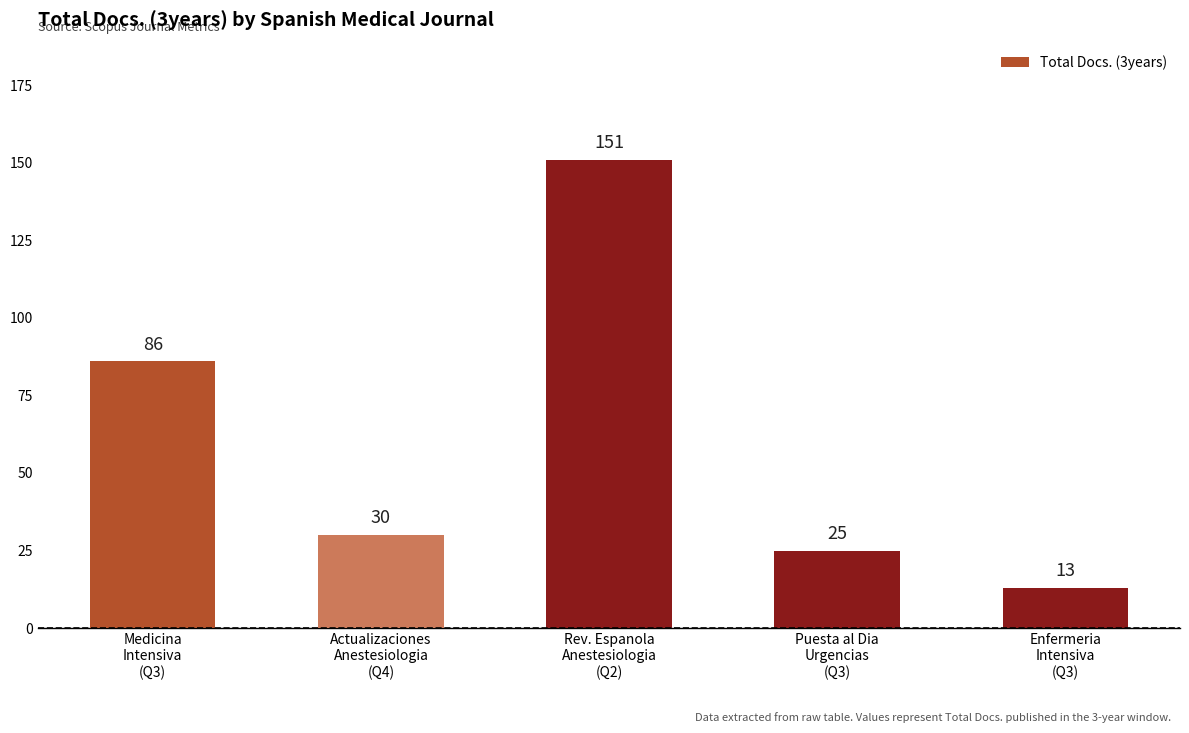

Where does the data first go above 30?

Medicina
Intensiva
(Q3)